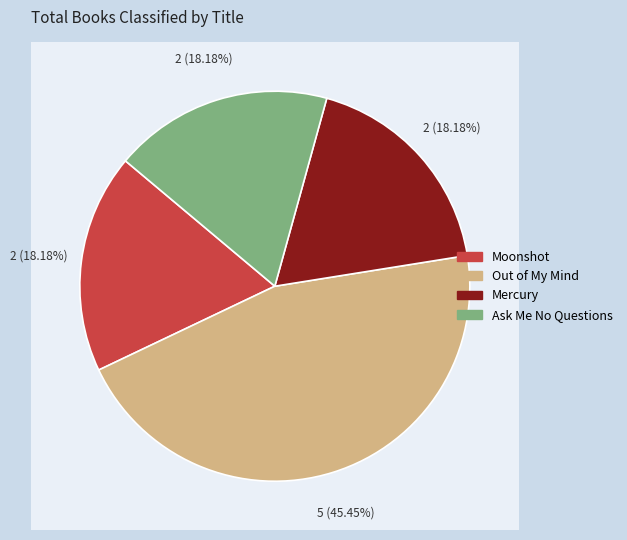

Is it true that Mercury is 18% of the pie?

True